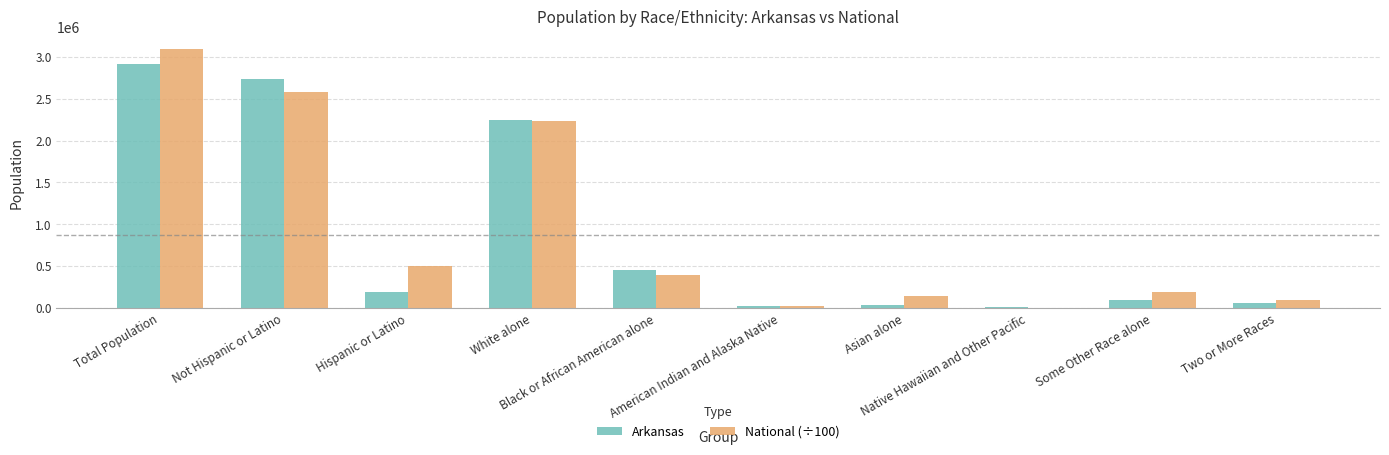

What is the sum of all Arkansas values?

8747754.0